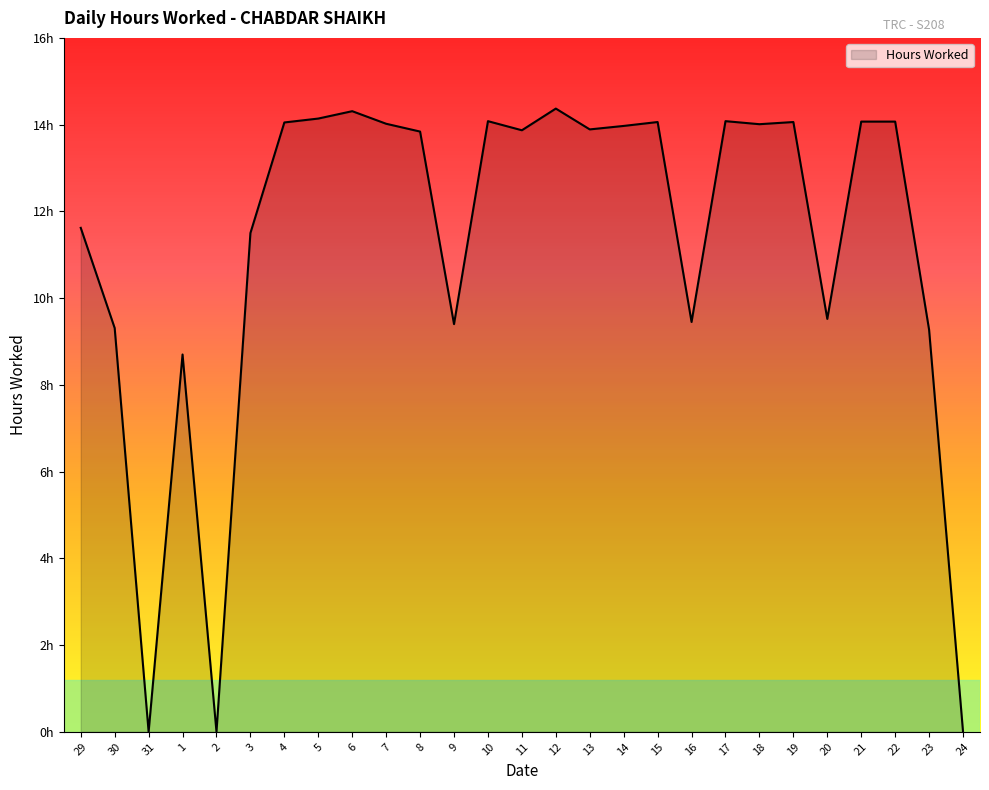

Read the value at 11.

13.9